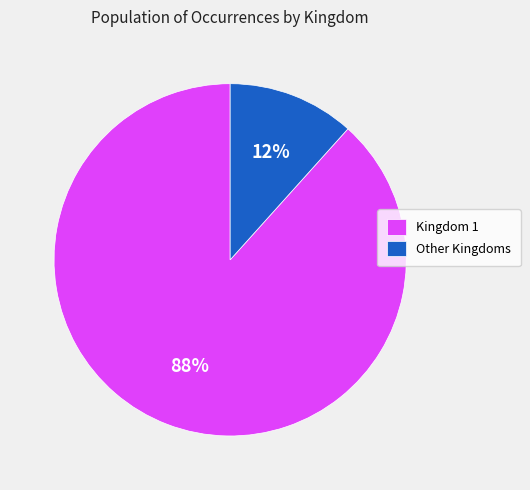

Does any single category account for the majority?

Yes